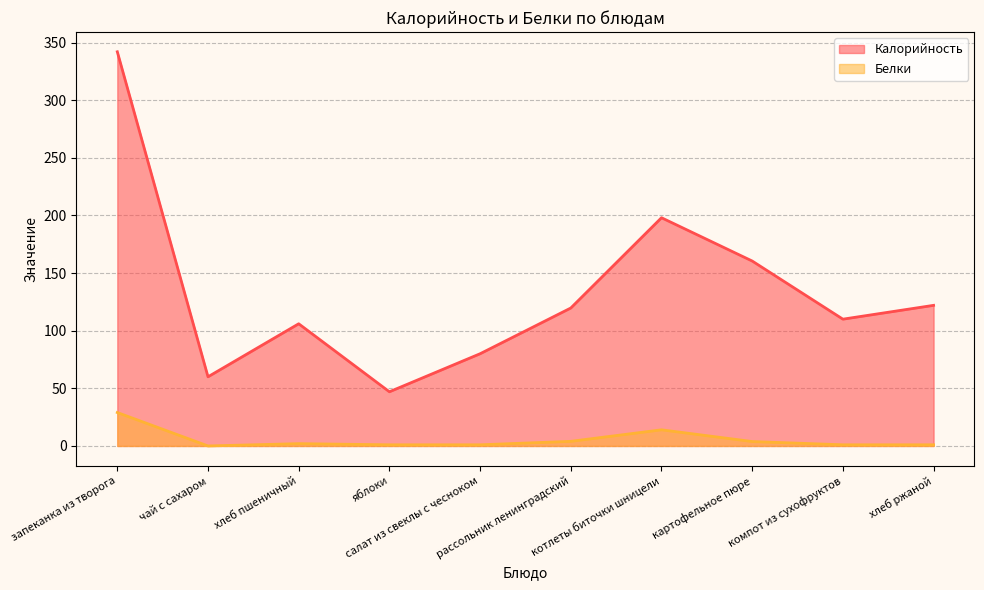

What is the label of the 8th point from the right?

хлеб пшеничный